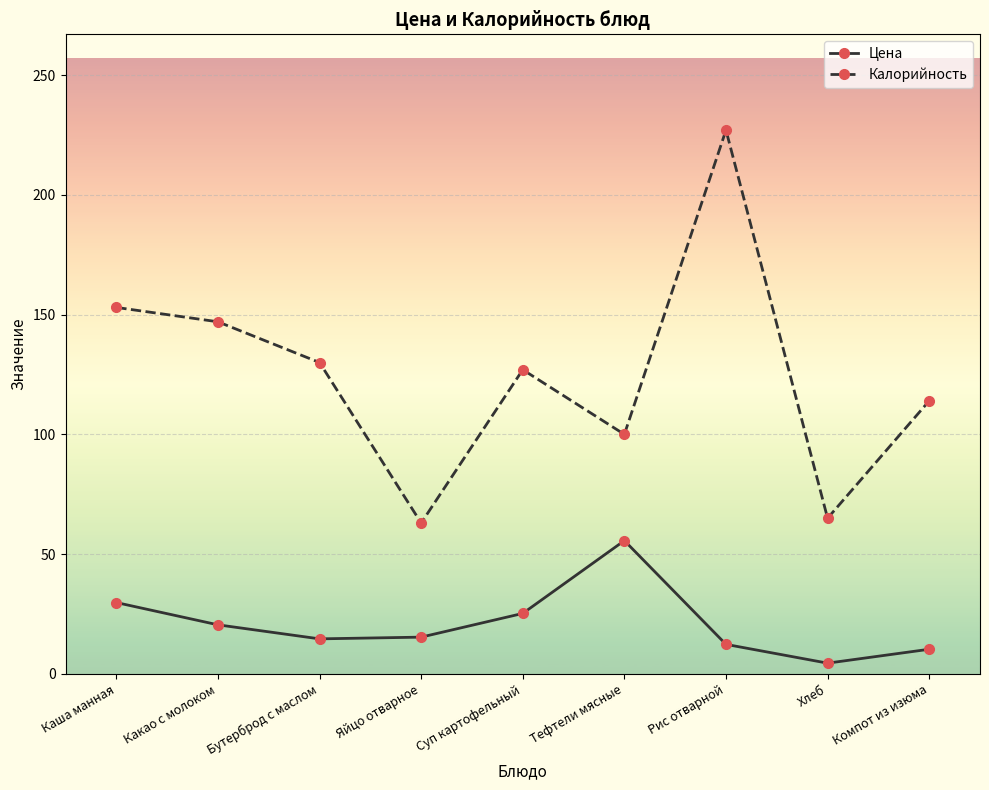

True or false: Калорийность has more than 2 points higher than both neighbors.

False